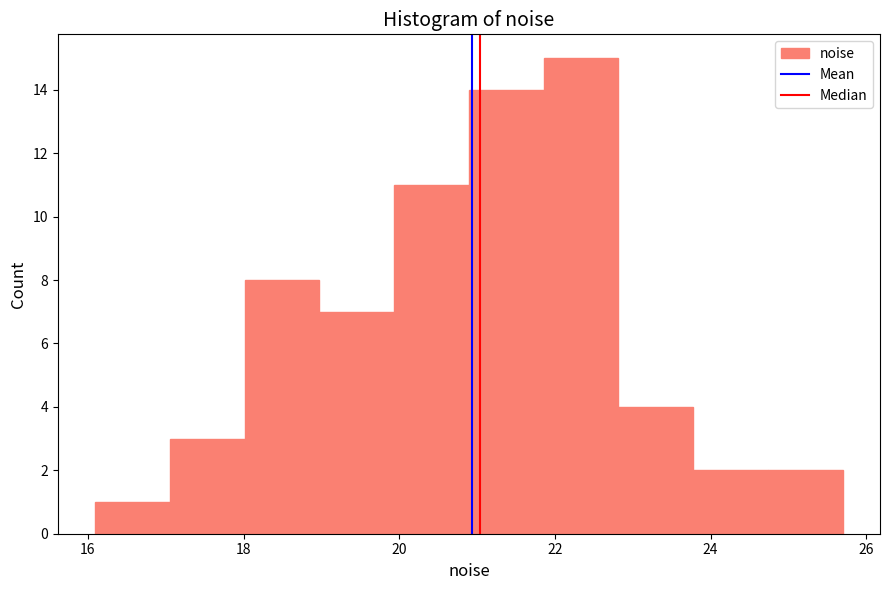

Reading left to right, list every bar in this chart as the range it spans on the x-axis followed by its height. Neither the bar edges nor the heights are printed on the chart, so give them approximately, as read against the axes.

16.0 to 17.0: 1
17.0 to 18.0: 3
18.0 to 19.0: 8
19.0 to 20.0: 7
20.0 to 20.8: 11
20.8 to 21.8: 14
21.8 to 22.8: 15
22.8 to 23.8: 4
23.8 to 24.8: 2
24.8 to 25.6: 2